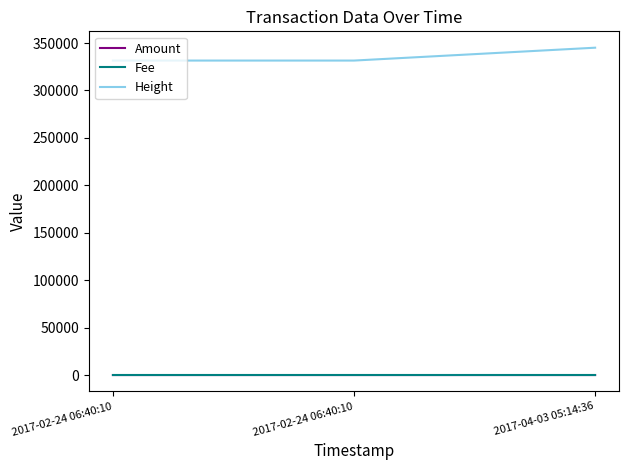

Reading left to right, extract all data points from this chart.

Amount: 2017-02-24 06:40:10=3.0	2017-02-24 06:40:10=3.0	2017-04-03 05:14:36=2.0
Fee: 2017-02-24 06:40:10=1.0	2017-02-24 06:40:10=1.0	2017-04-03 05:14:36=1.0
Height: 2017-02-24 06:40:10=331540.0	2017-02-24 06:40:10=331540.0	2017-04-03 05:14:36=345101.0